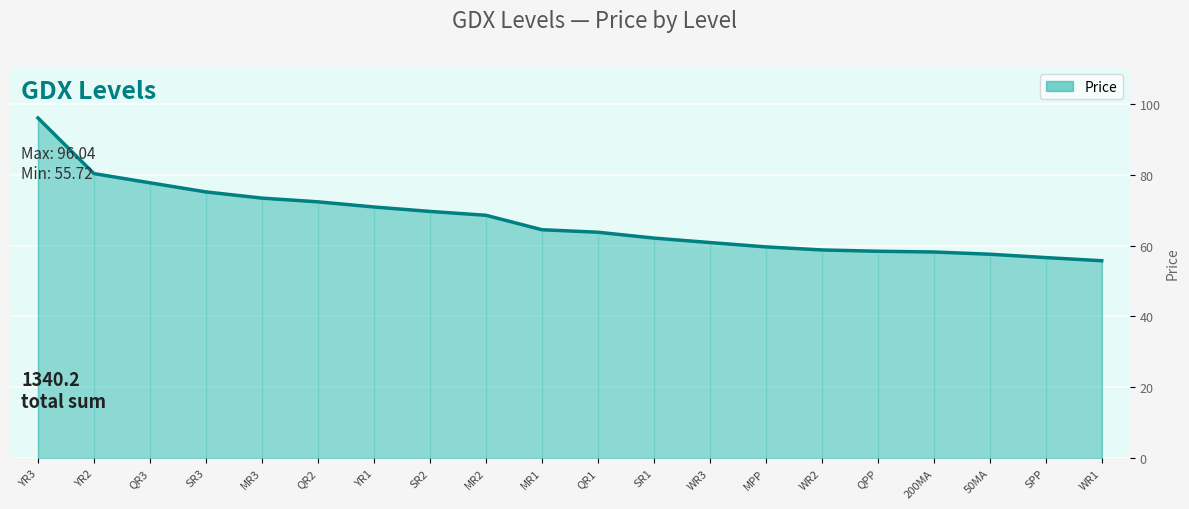

Between QR3 and MPP, which is larger?

QR3